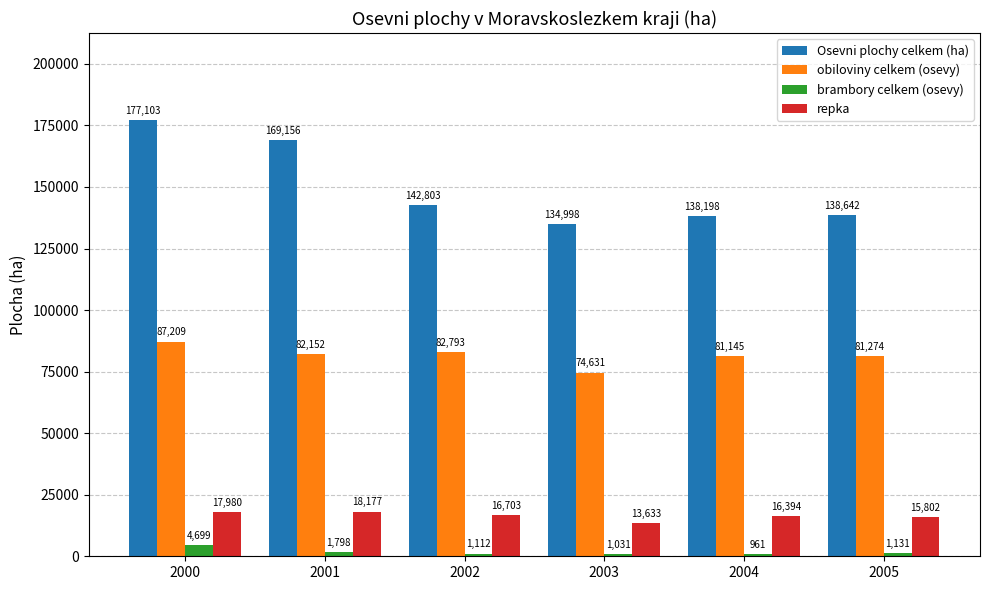

Reading right to left, what are all the values shown in this chart?

Osevni plochy celkem (ha): 2005=138642	2004=138198	2003=134998	2002=142803	2001=169156	2000=177103
obiloviny celkem (osevy): 2005=81274	2004=81145	2003=74631	2002=82793	2001=82152	2000=87209
brambory celkem (osevy): 2005=1131	2004=961	2003=1031	2002=1112	2001=1798	2000=4699
repka: 2005=15802	2004=16394	2003=13633	2002=16703	2001=18177	2000=17980